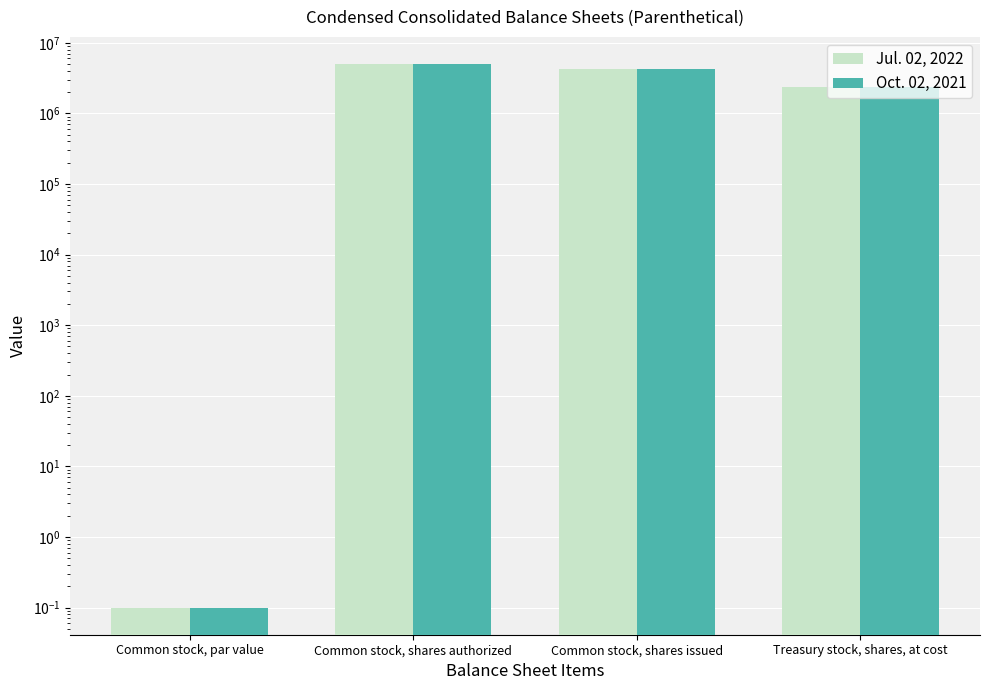

Which series has the largest range (max minus min)?

Jul. 02, 2022